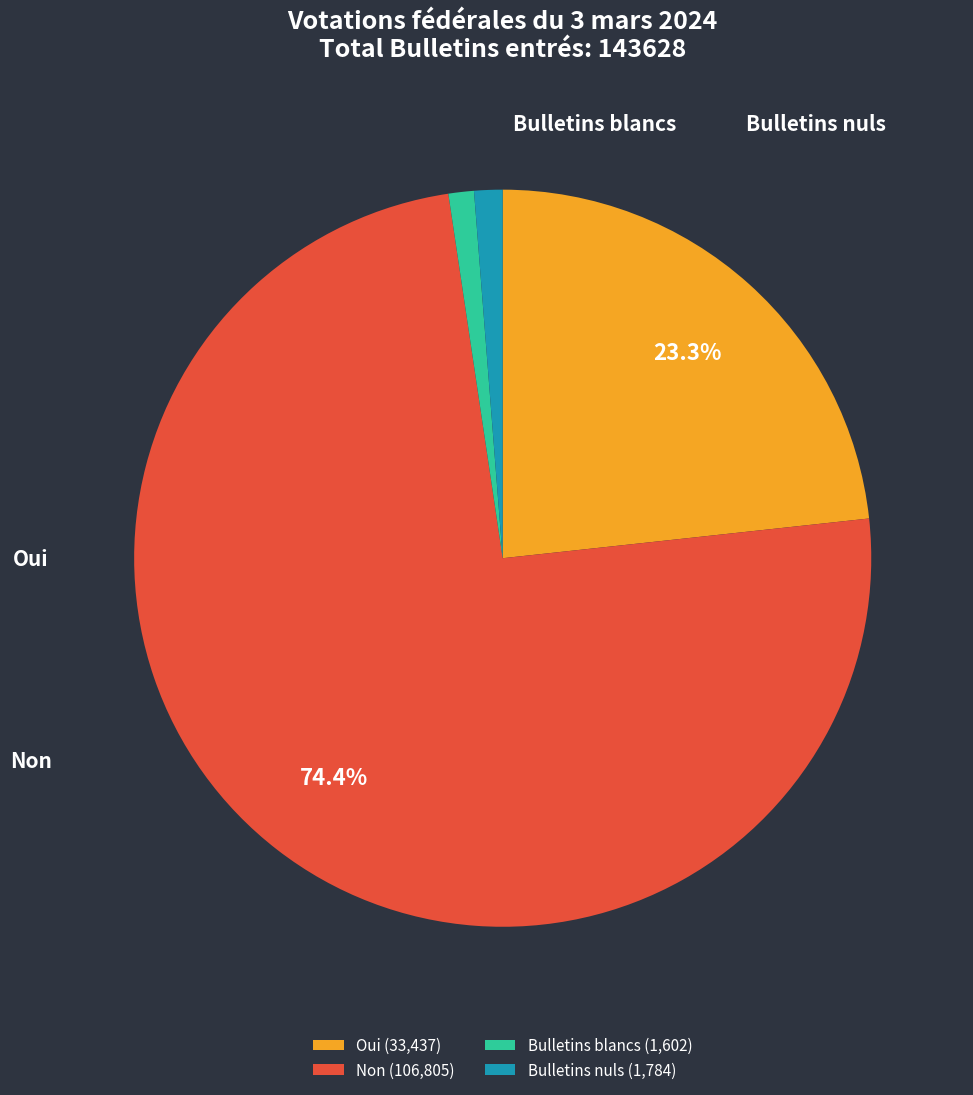

To the nearest percent, what is the difference between the largest and smallest slice percentages?

73%